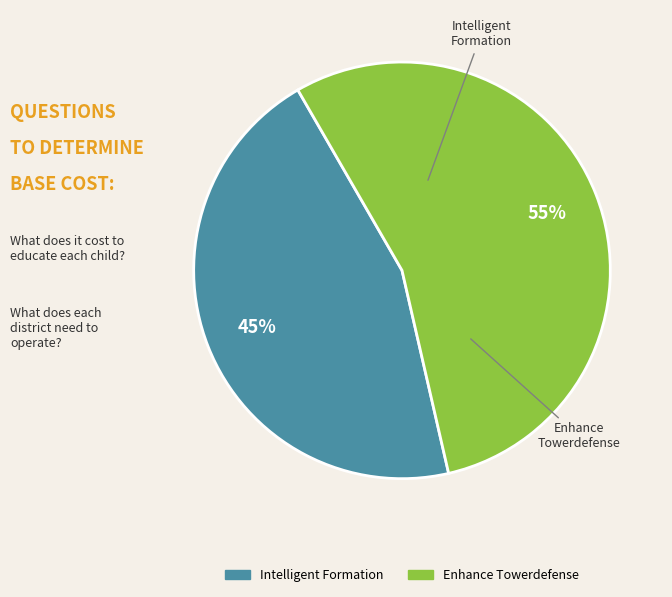

Which slice is the largest?

Enhance Towerdefense